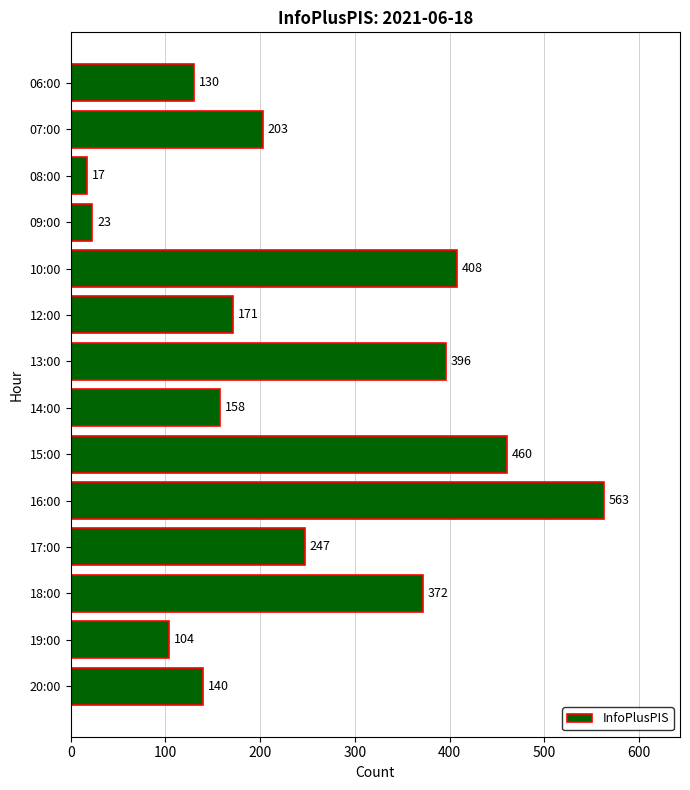

What is the maximum value shown in the chart?

563